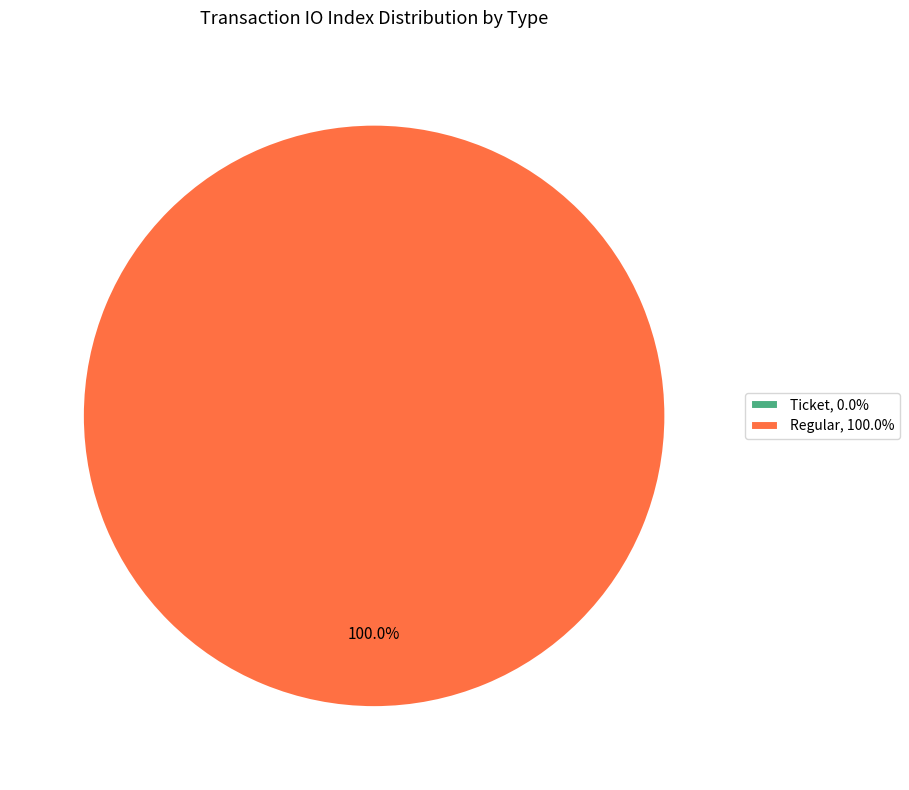

To the nearest percent, what is the combined percentage of Ticket and Regular?

100%